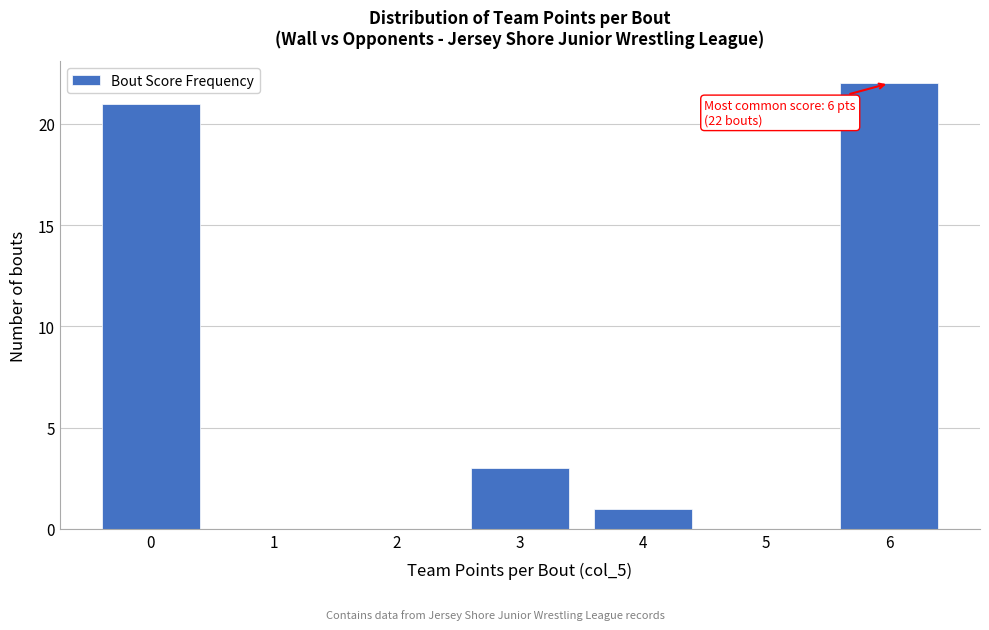

Which range on the x-axis has the tallest bar?

5.5 to 6.5